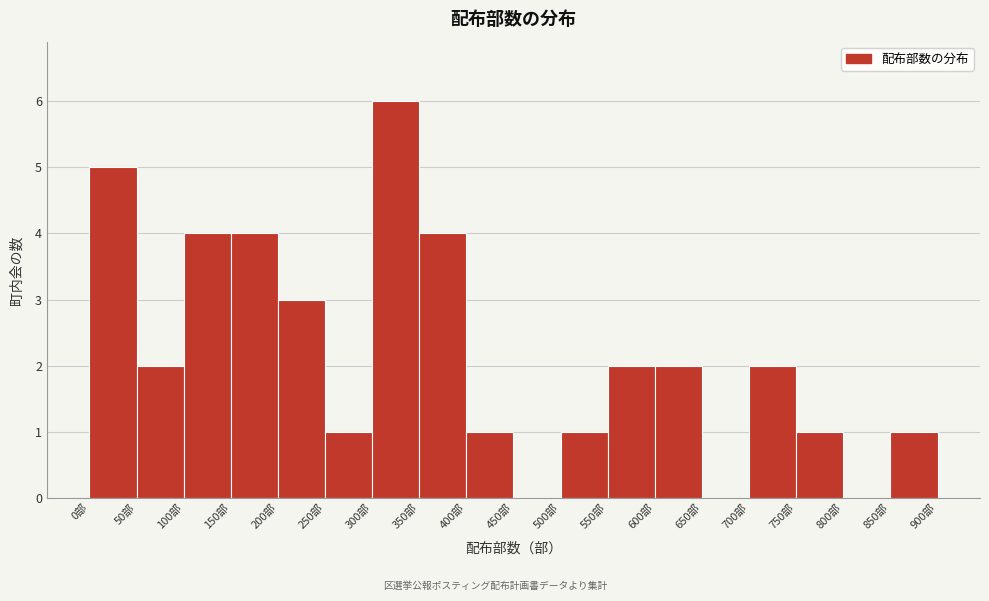

How tall is the bar that spans 500 to 550 on the x-axis? The values are not printed on the chart, so give them approximately, as read against the axis.

1